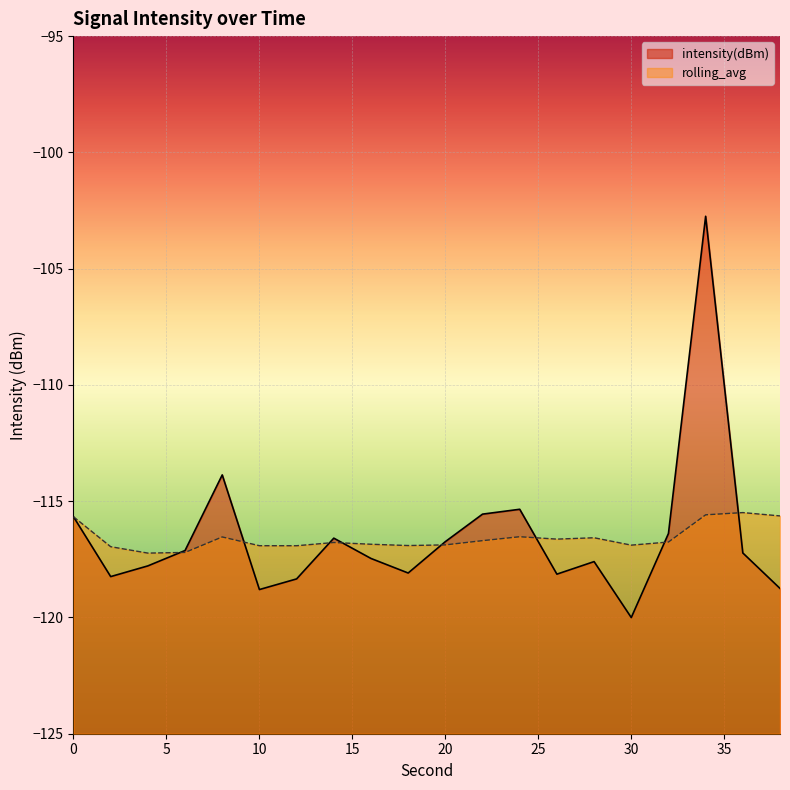

What is the value of the rolling_avg point at the 4th from the left?

-117.2